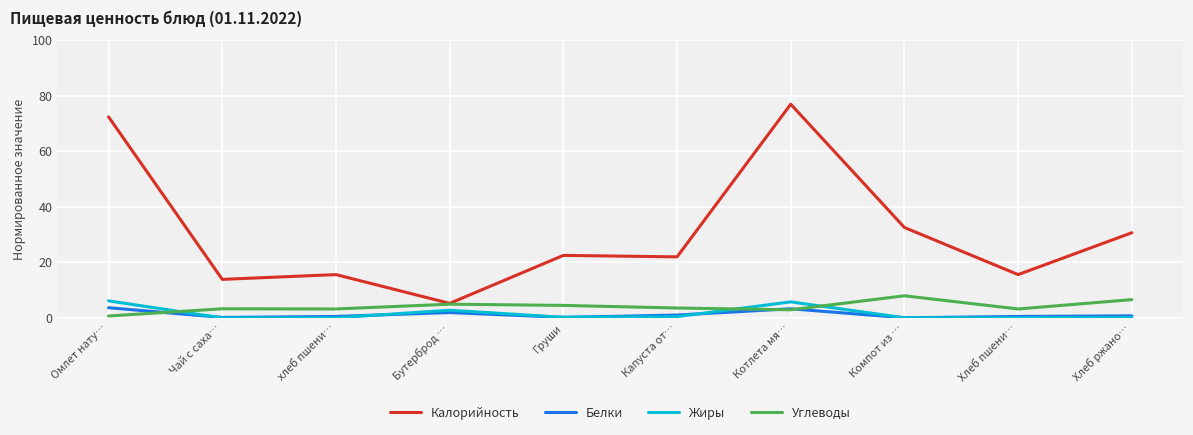

At Хлеб ржано…, list the series in order from smallest to largest.

Жиры, Белки, Углеводы, Калорийность